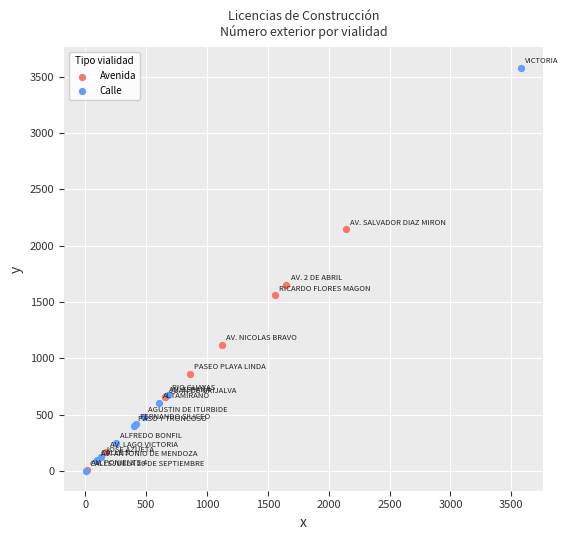

Which series has the widest spread of Y values?

Calle